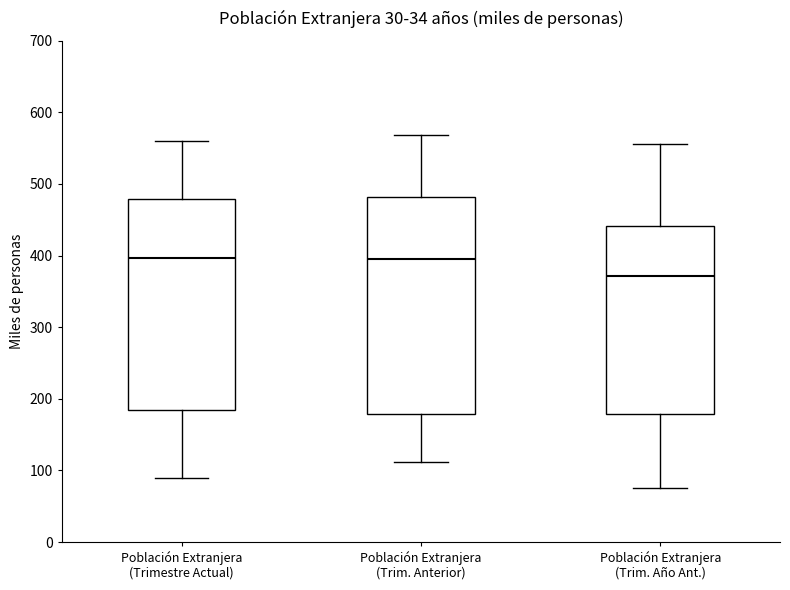

Where does the lower whisker of the box for Población Extranjera (Trimestre Actual) end on the y-axis? The values are not printed on the chart, so give them approximately, as read against the axis.

90